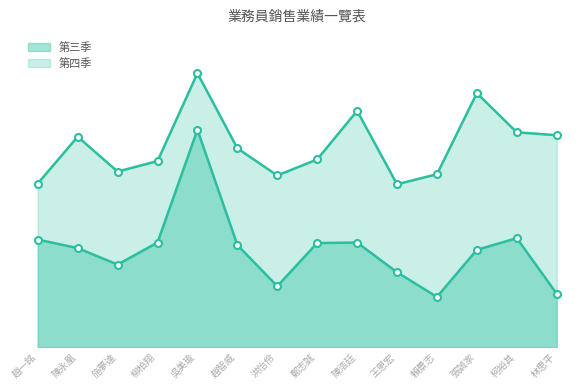

True or false: 第三季_line has a value of 2240 at 柯裕其.

True